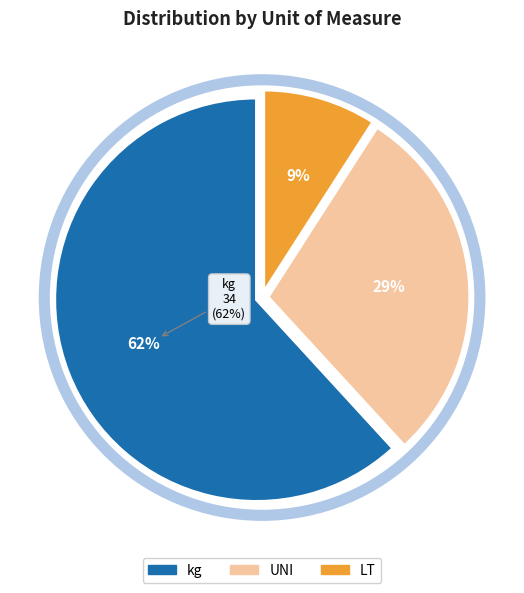

Which slice is the largest?

kg